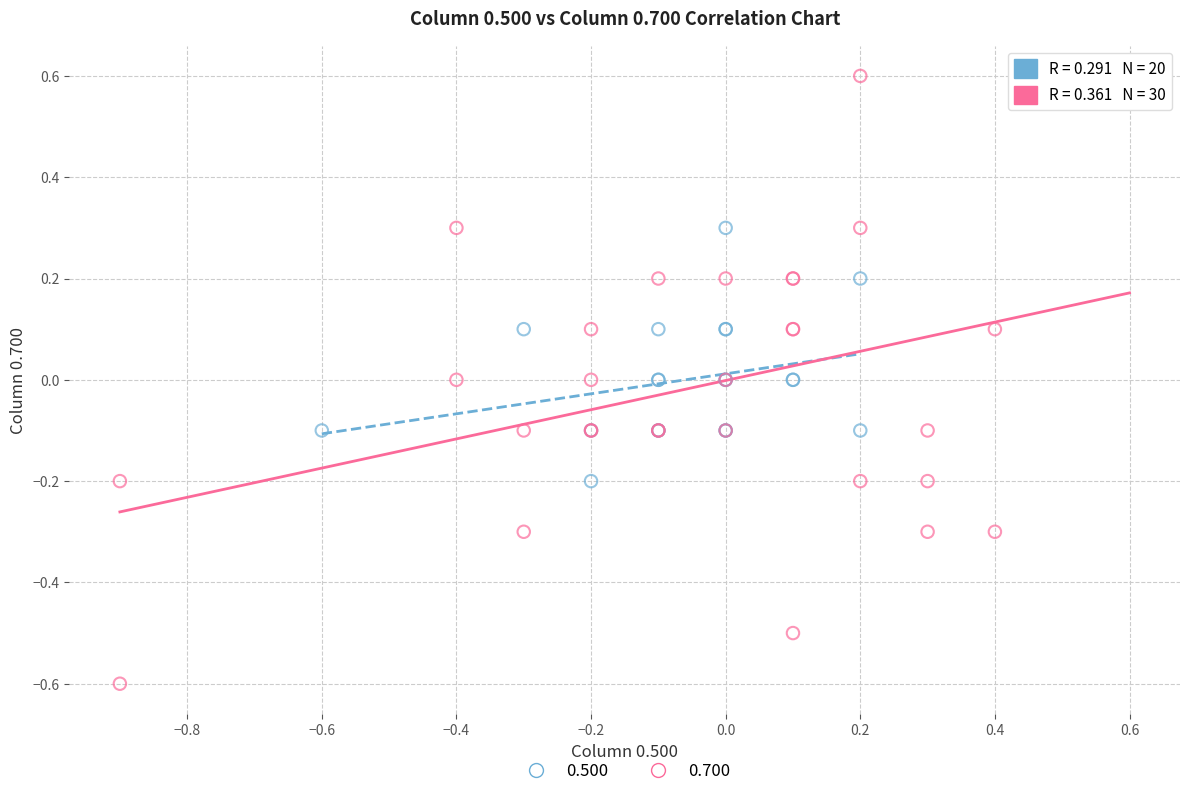

Which series reaches the minimum Y coordinate?

0.700